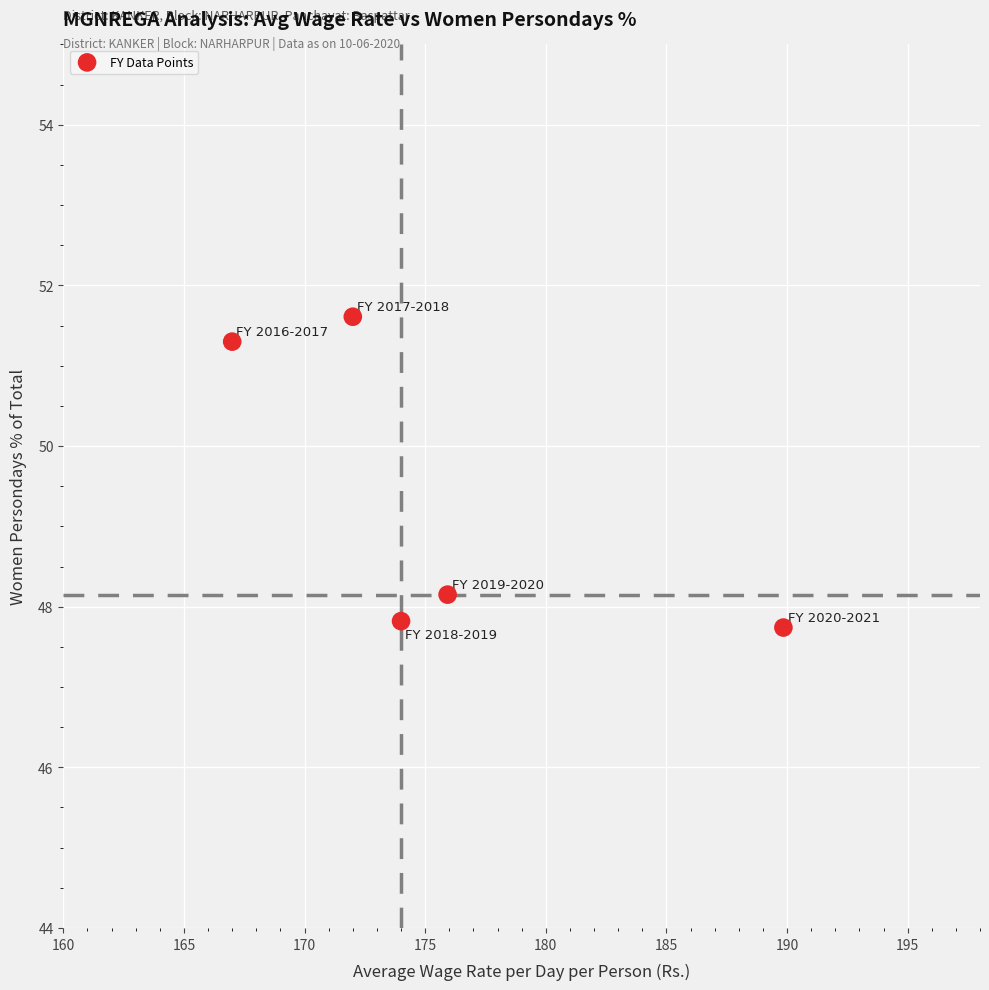

What is the average X value?

175.8